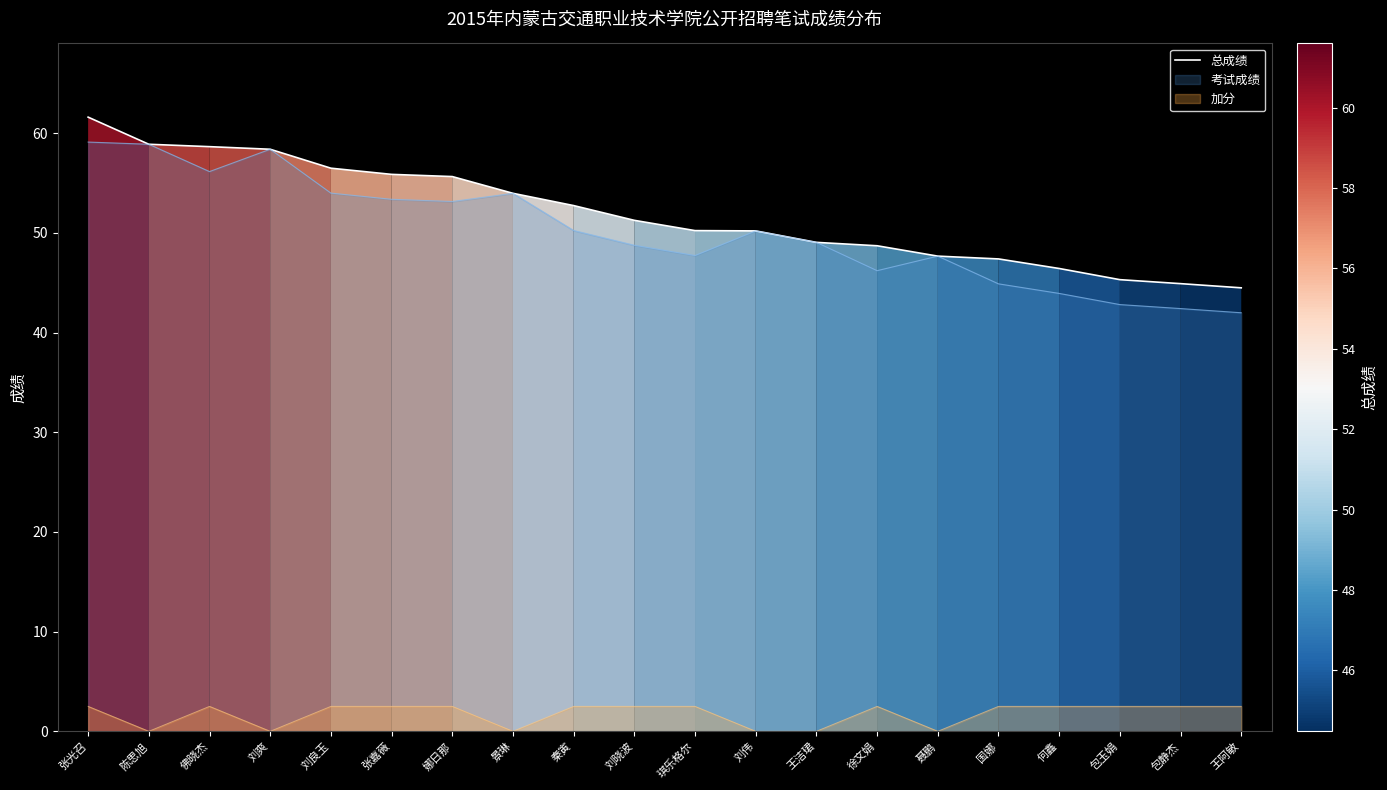

True or false: the data shows 73.8 at 景琳.

False